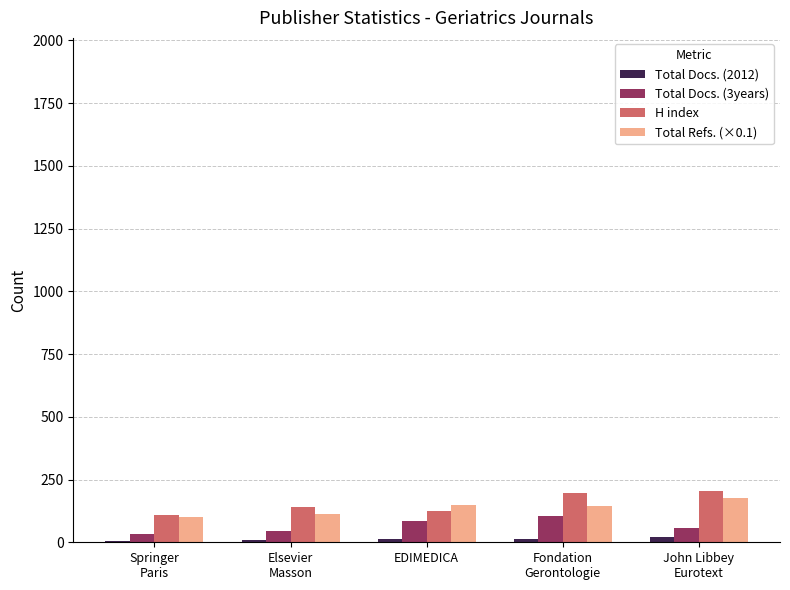

What is the highest value of the Total Refs. (×0.1) series?

174.8